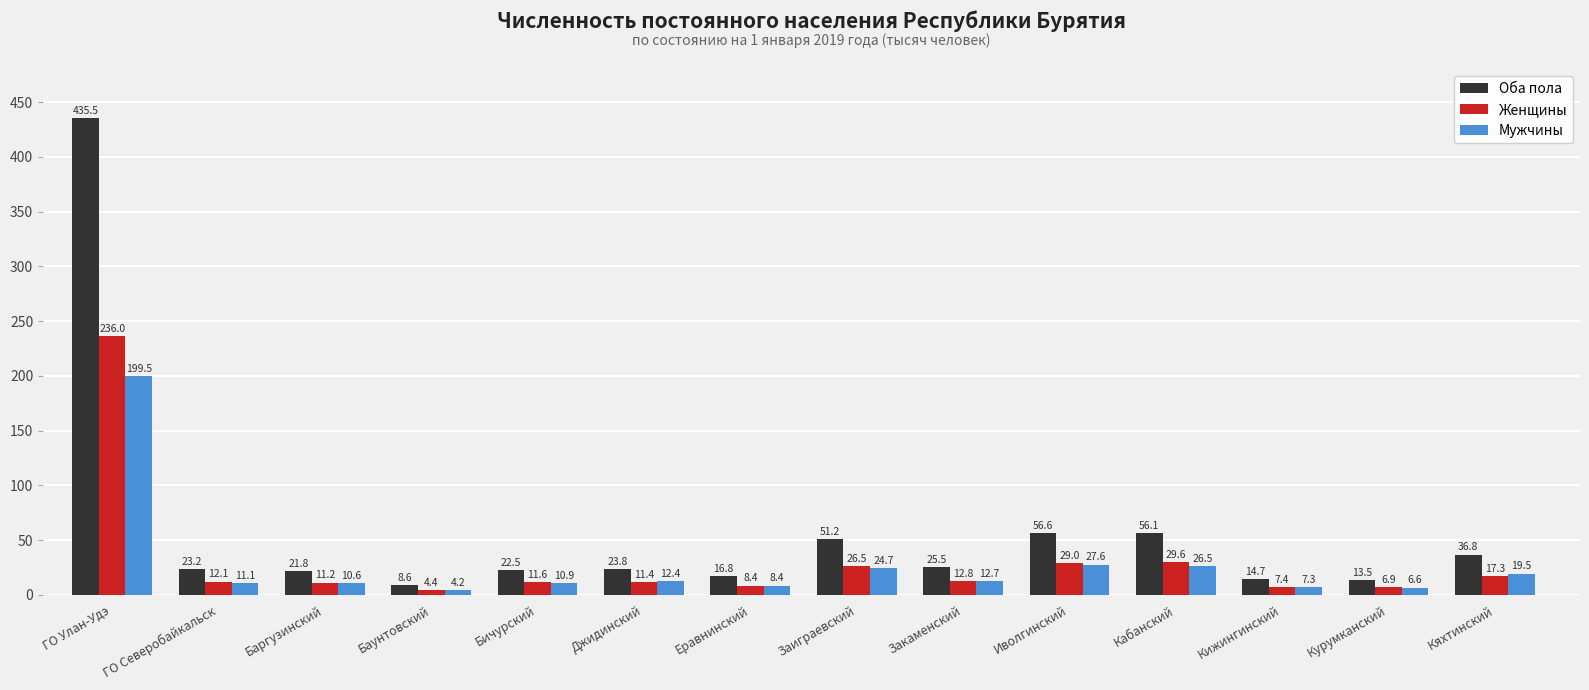

What is the difference between the maximum and second lowest values in the Мужчины series?

192.9